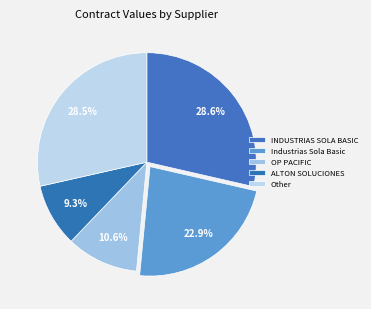

Count the number of slices in the pie.

5